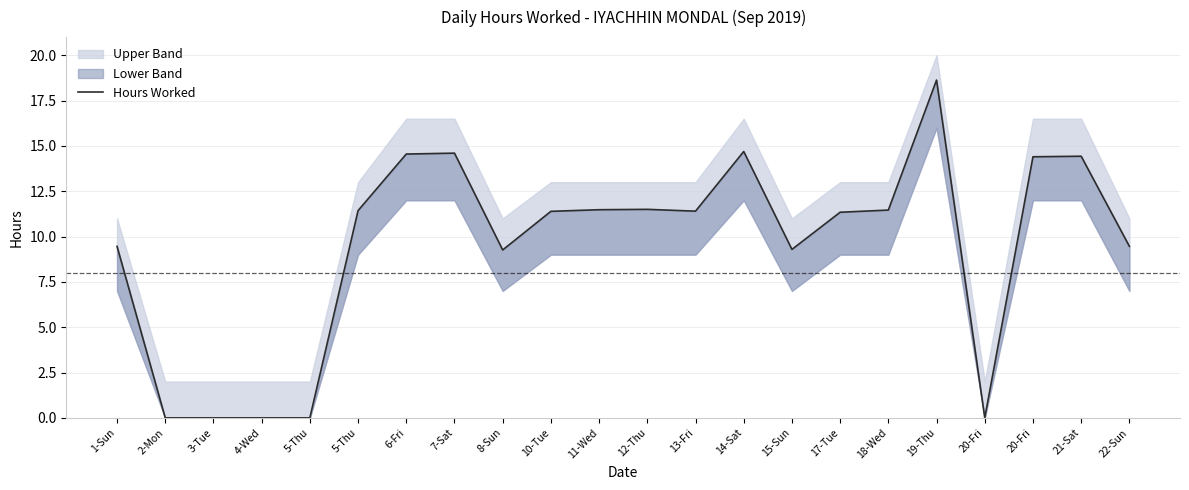

Between 8-Sun and 13-Fri, which is larger?

13-Fri